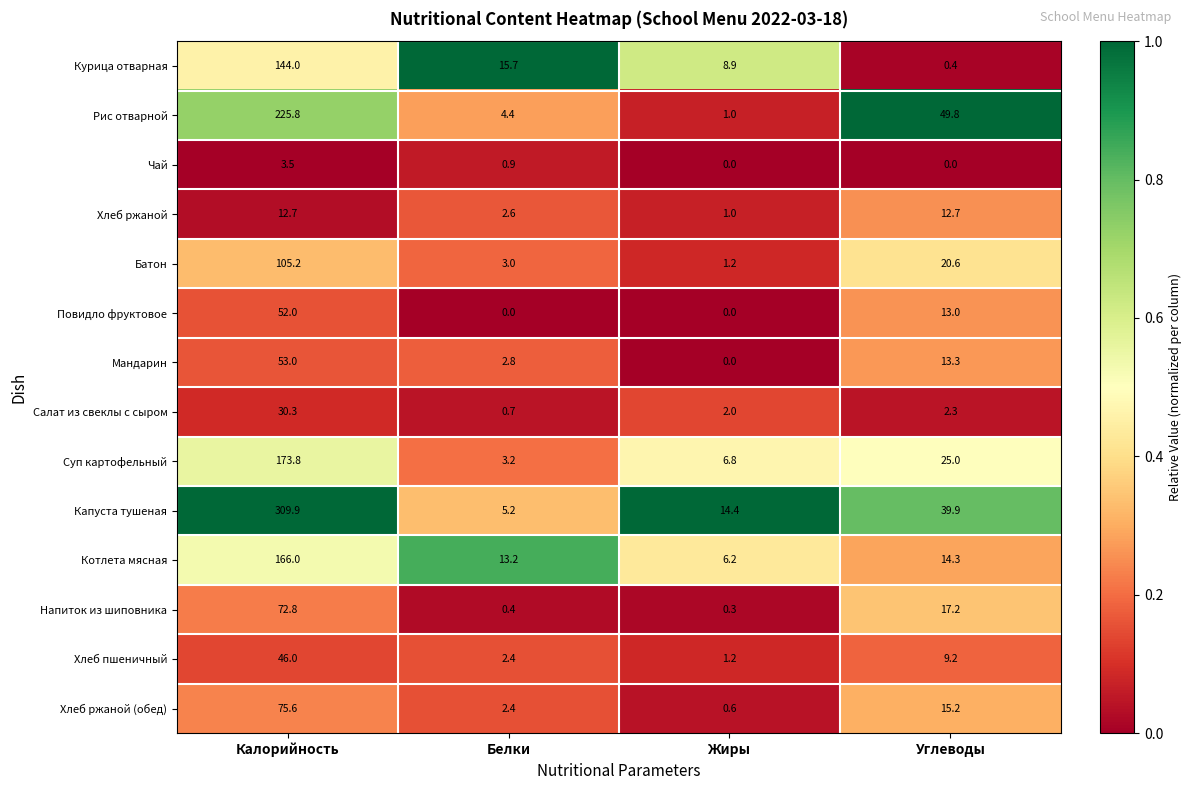

Rank the categories by Салат из свеклы с сыром value from lowest to highest.

Белки, Жиры, Углеводы, Калорийность